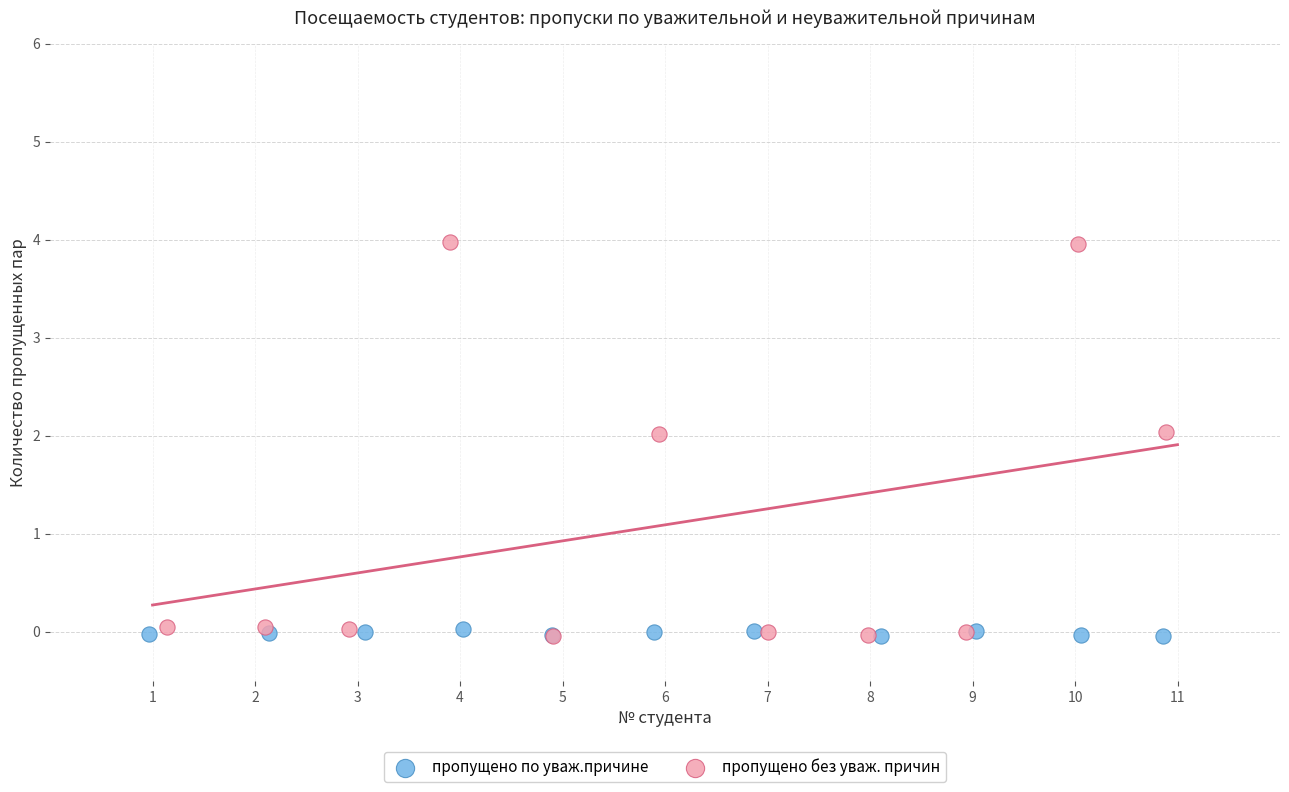

What are all the series names shown in the legend?

пропущено по уваж.причине, пропущено без уваж. причин